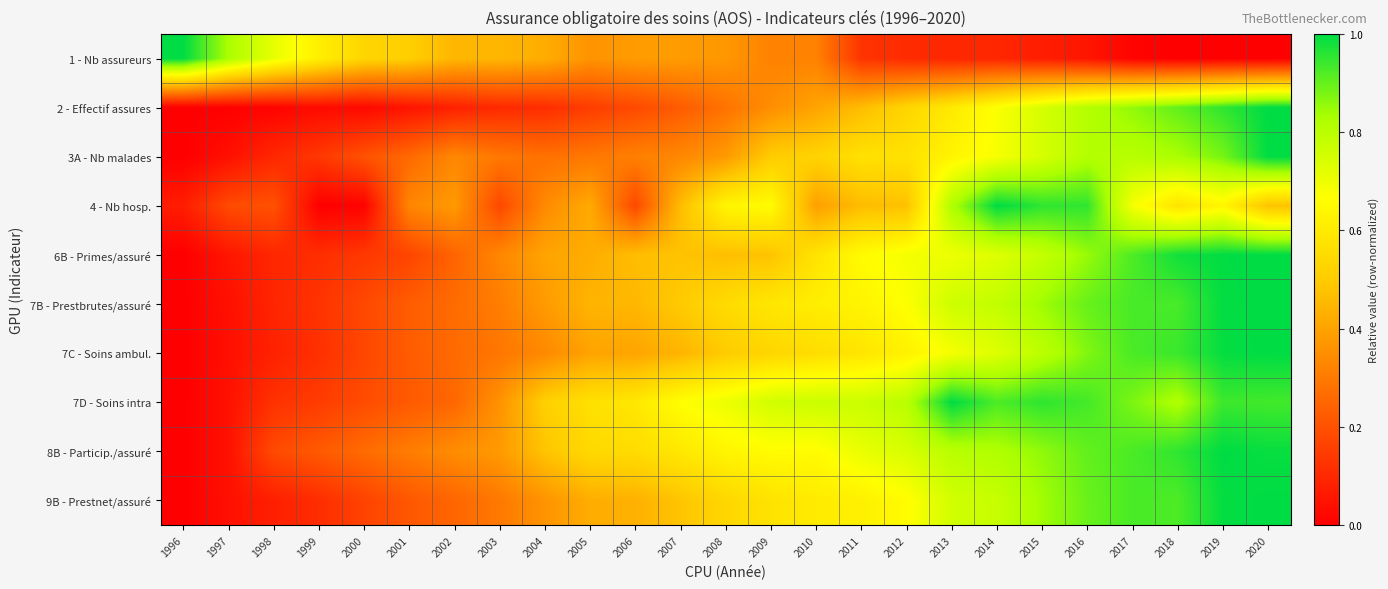

How many series are shown in this chart?

10